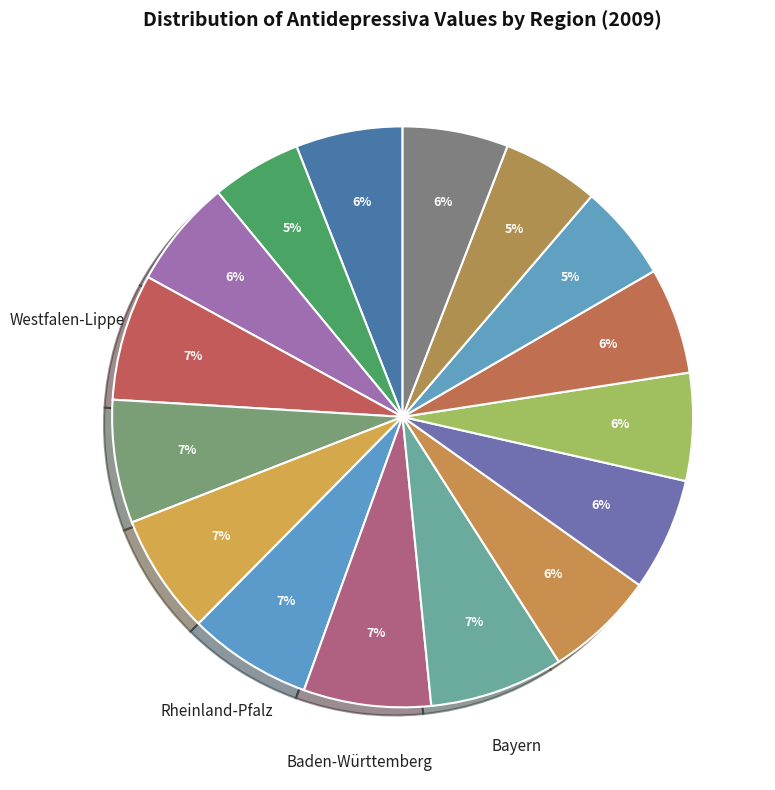

What is the largest slice in the pie chart?

Bayern